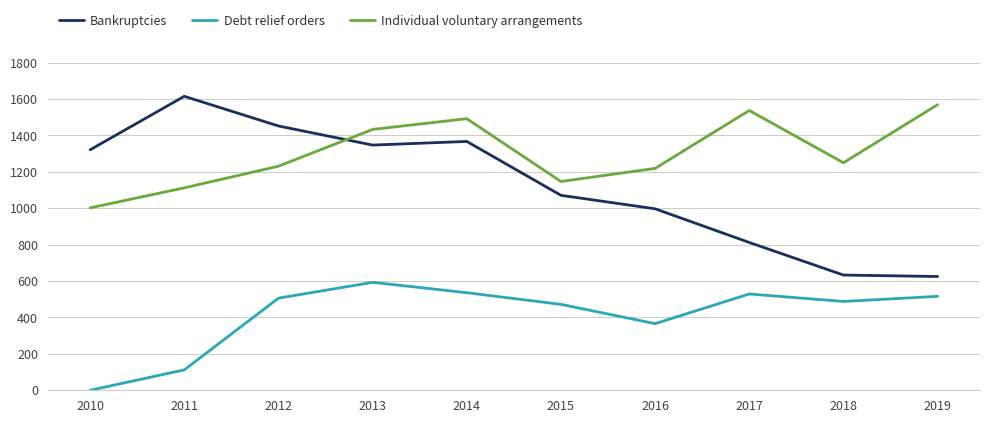

What is the difference between the second highest and minimum values in the Debt relief orders series?

536